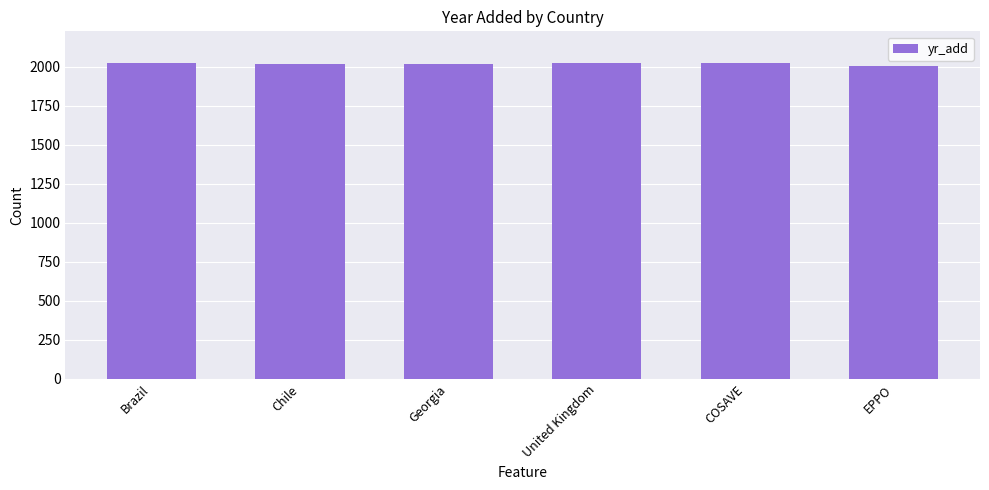

How many bars are there in total?

6